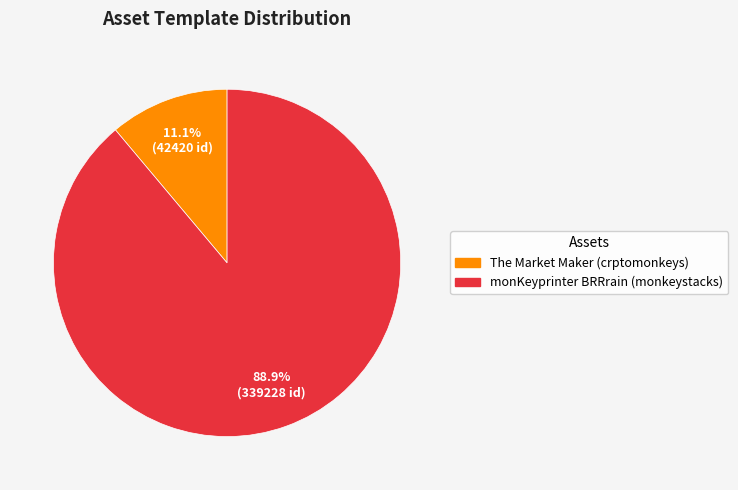

The monKeyprinter BRRrain (monkeystacks) slice represents 89% of the pie. True or false?

True